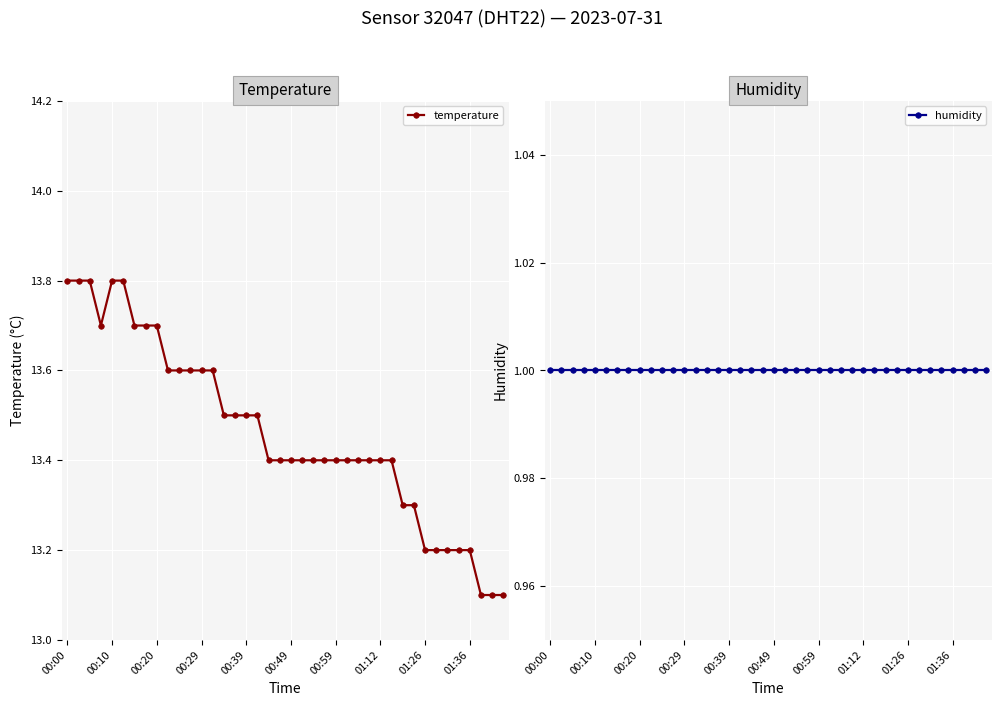

What is the minimum value shown in the chart?

1.0